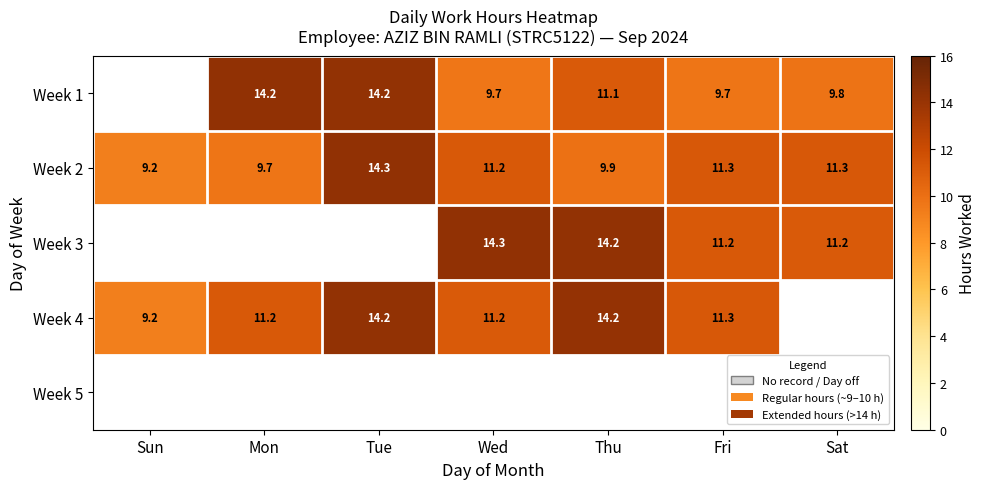

Is the value of Week 1 at Wed greater than the value of Week 3 at Thu?

No